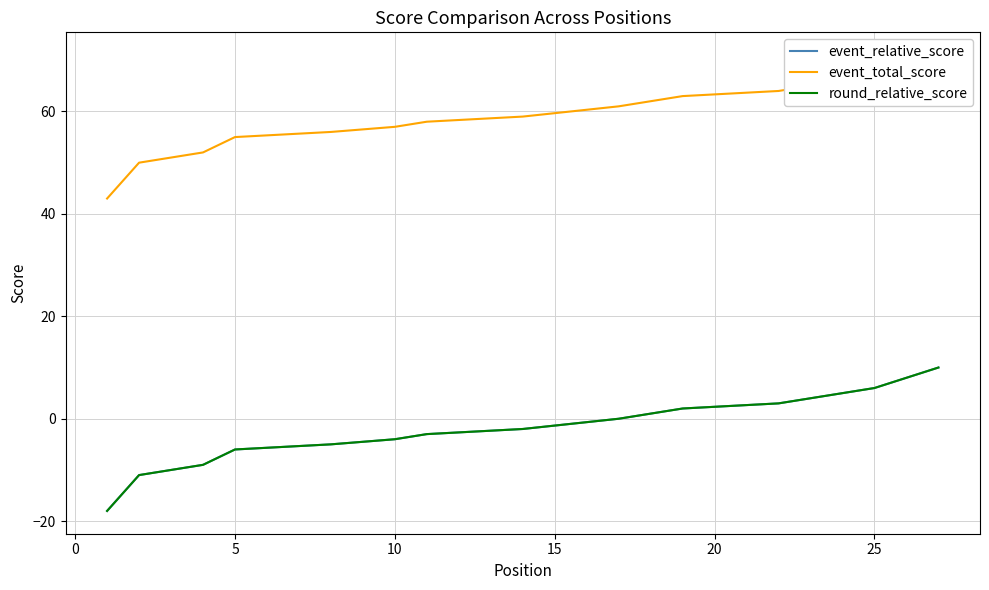

What are all the series names shown in the legend?

event_relative_score, event_total_score, round_relative_score